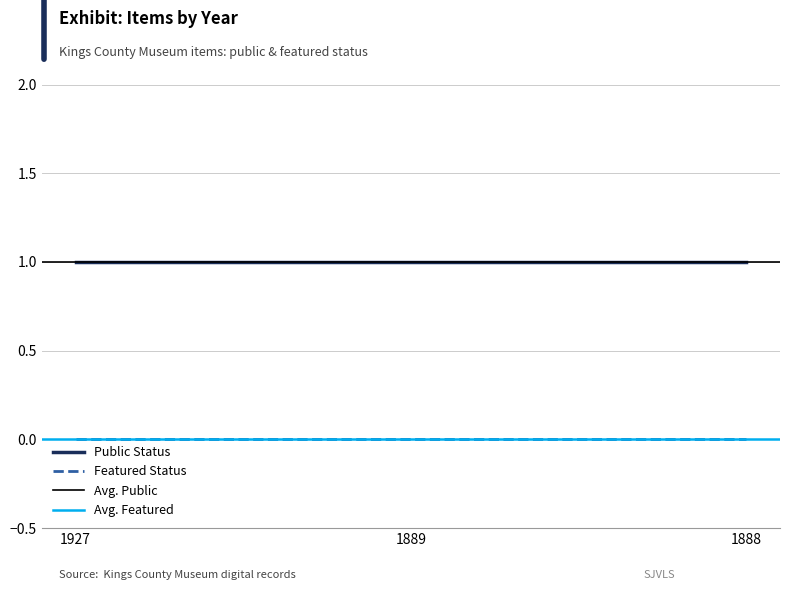

Which has a higher value, 1888 or 1889?

1888